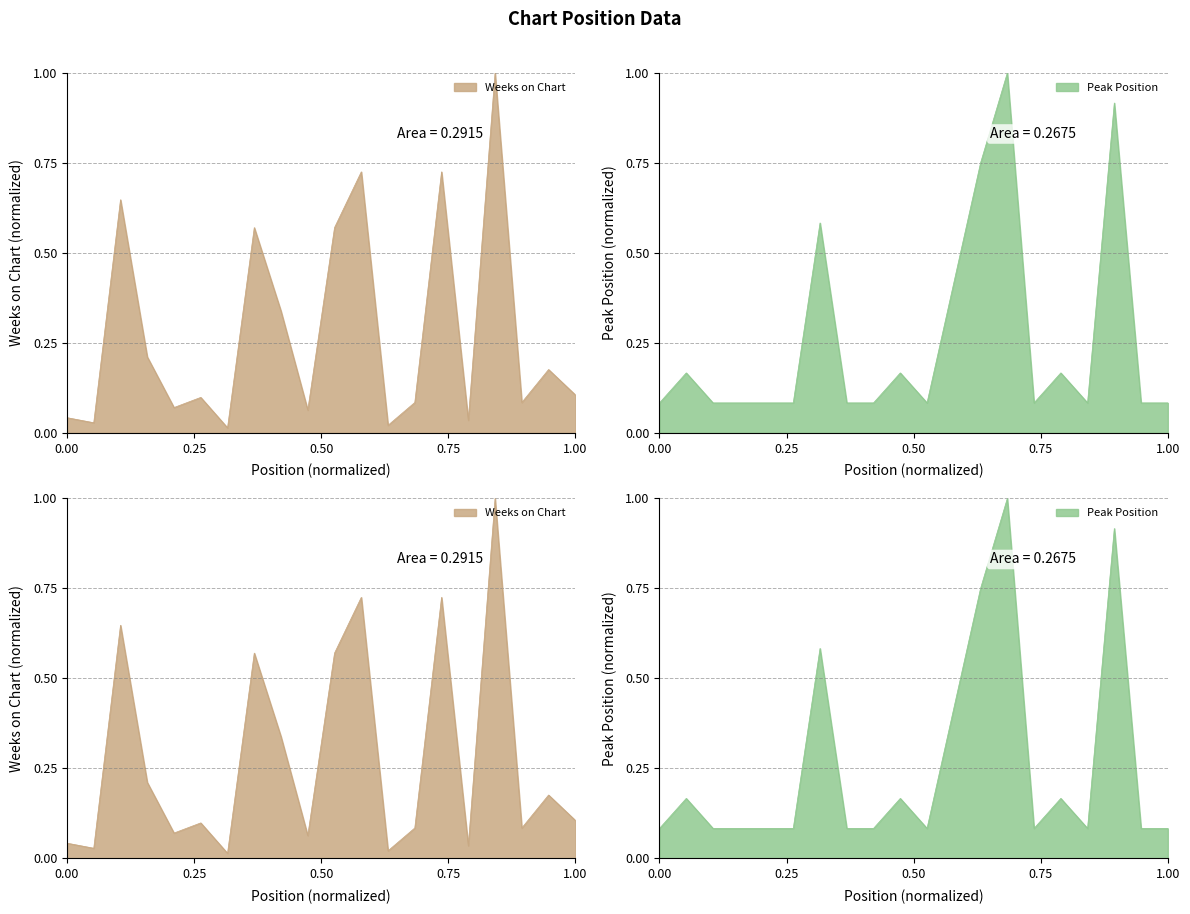

Is it true that Weeks on Chart equals 0.0 at 19?

False